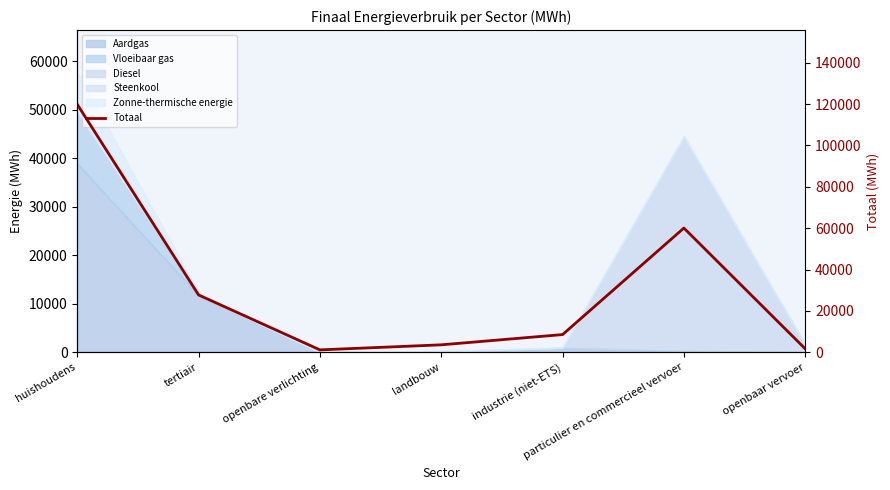

Where does the data first go above 8545?

huishoudens